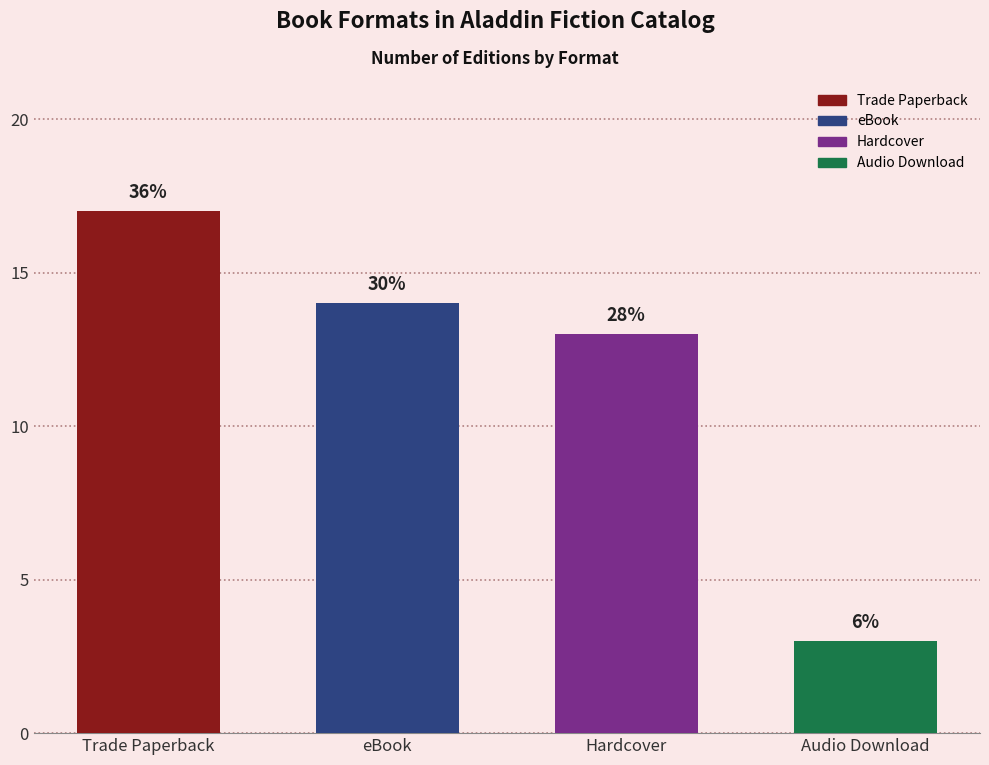

What is the ratio of the value at Audio Download to the value at Trade Paperback?

0.2